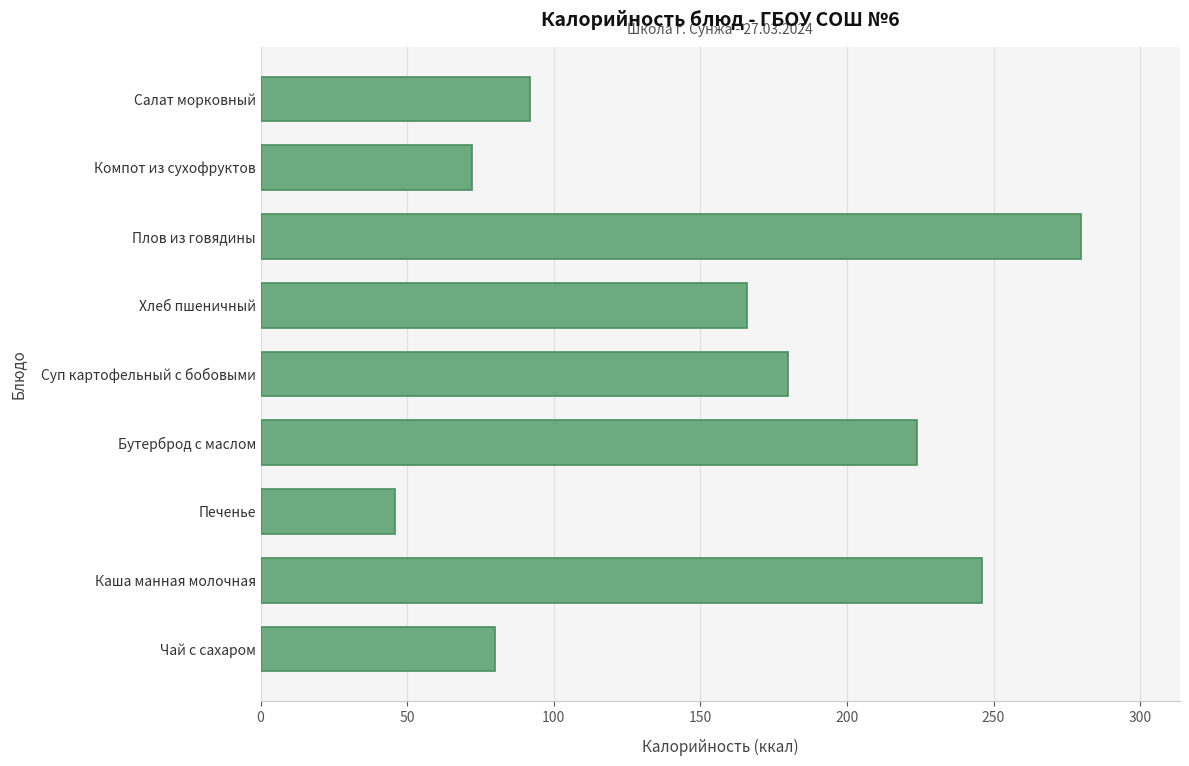

At which category does the chart reach its minimum across all series?

Печенье